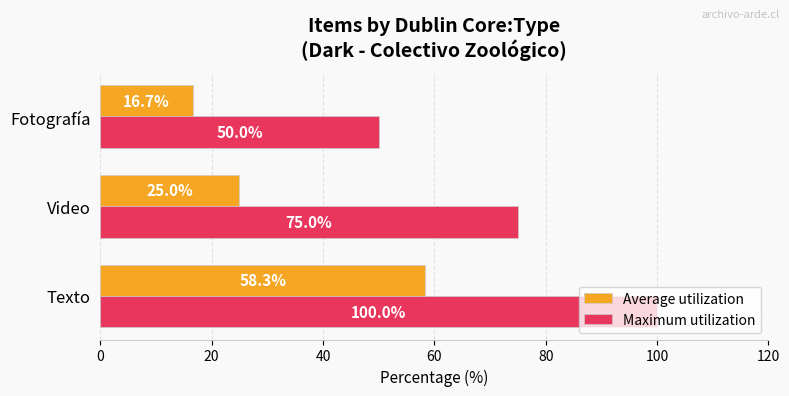

Is it true that Average utilization equals 16.7 at Fotografía?

True